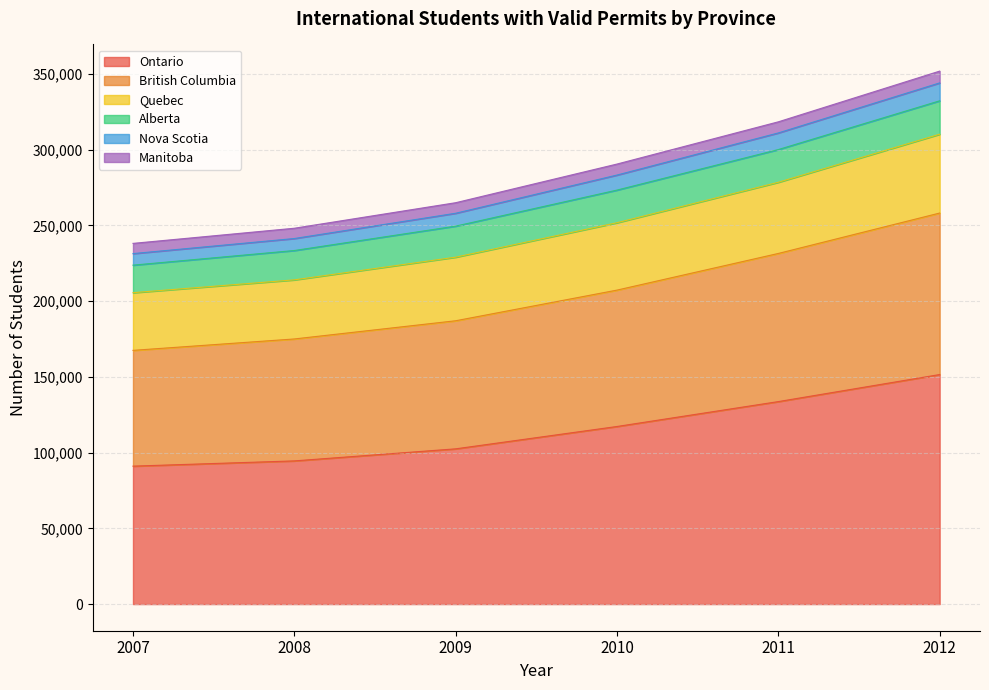

How many data points in Nova Scotia are less than 283243?

3